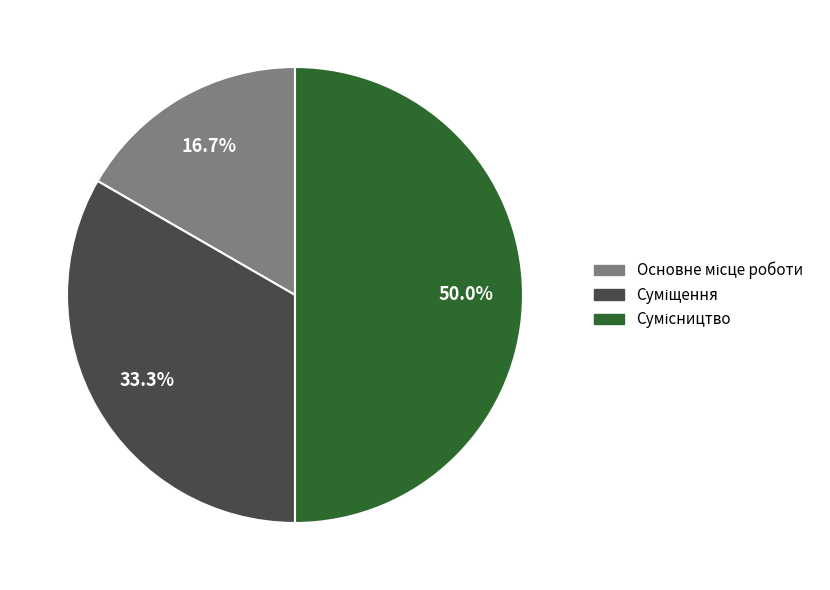

Does any single category account for the majority?

No